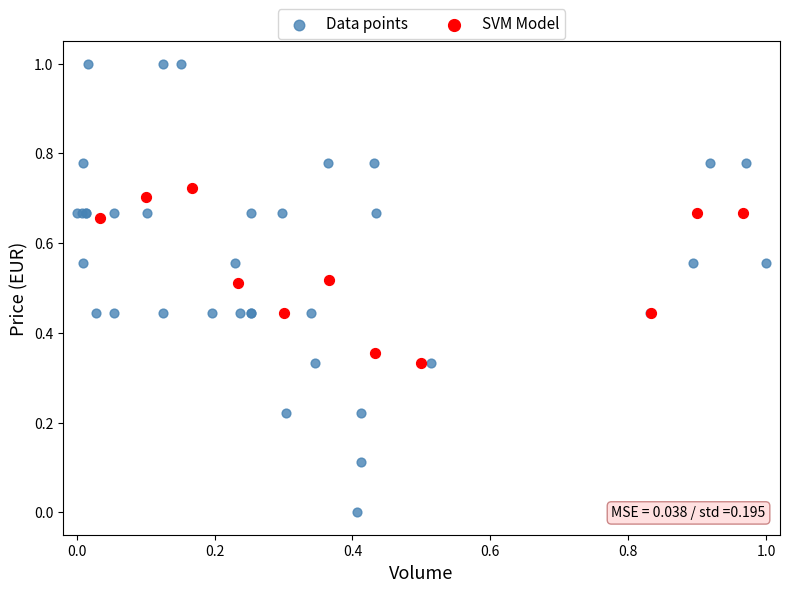

Which series reaches the minimum Y coordinate?

Data points